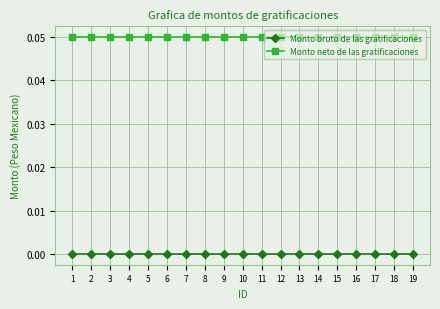

What is the difference between the highest and lowest values at 2?

0.1